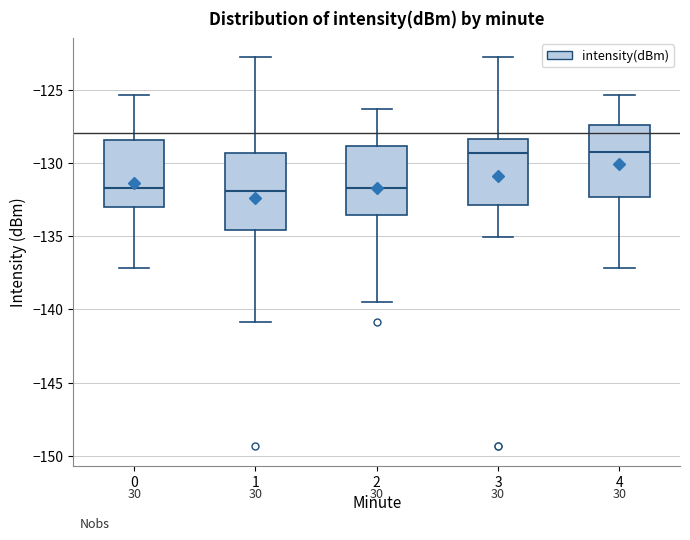

Reading left to right, read every box against the y-axis: the position of its median line, the range the box covers, and the ends of its whiskers. The values are not printed on the chart, so give them approximately, as read against the axis.

0: median -132.0, box -133.0 to -128.5, whiskers -137.0 to -125.5
1: median -132.0, box -134.5 to -129.5, whiskers -141.0 to -123.0
2: median -132.0, box -133.5 to -129.0, whiskers -139.5 to -126.5
3: median -129.5, box -133.0 to -128.5, whiskers -135.0 to -123.0
4: median -129.5, box -132.5 to -127.5, whiskers -137.0 to -125.5